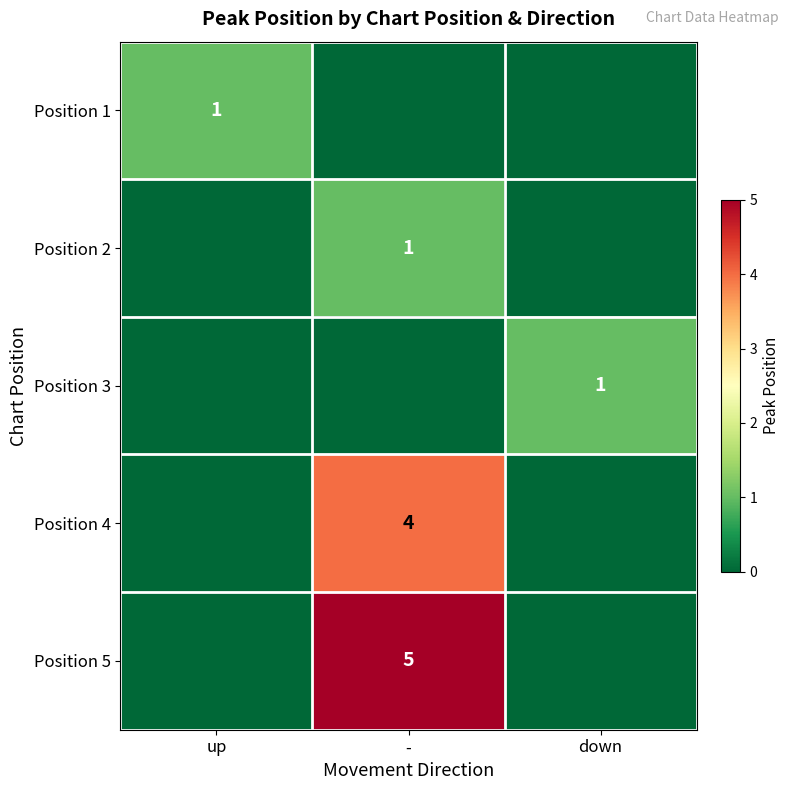

Is it true that Position 4 equals 4 at -?

True